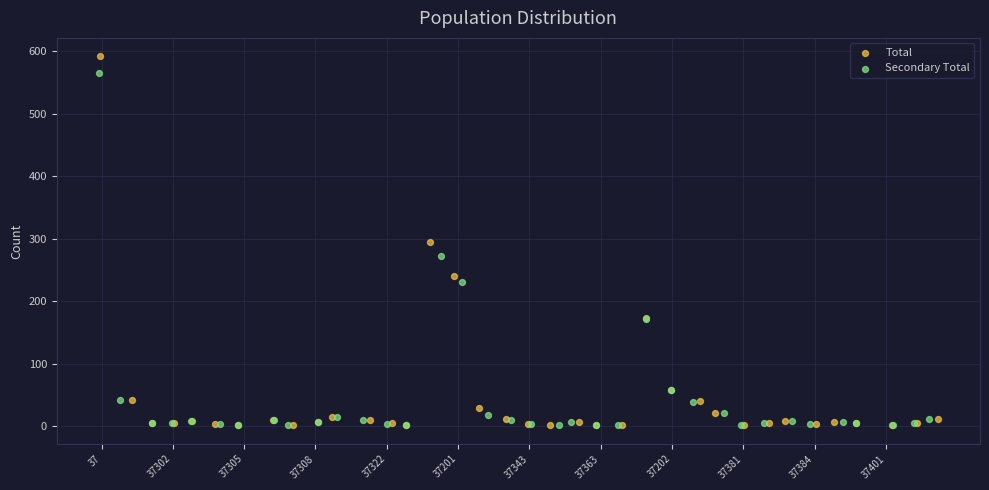

Which series reaches the maximum Y coordinate?

Total